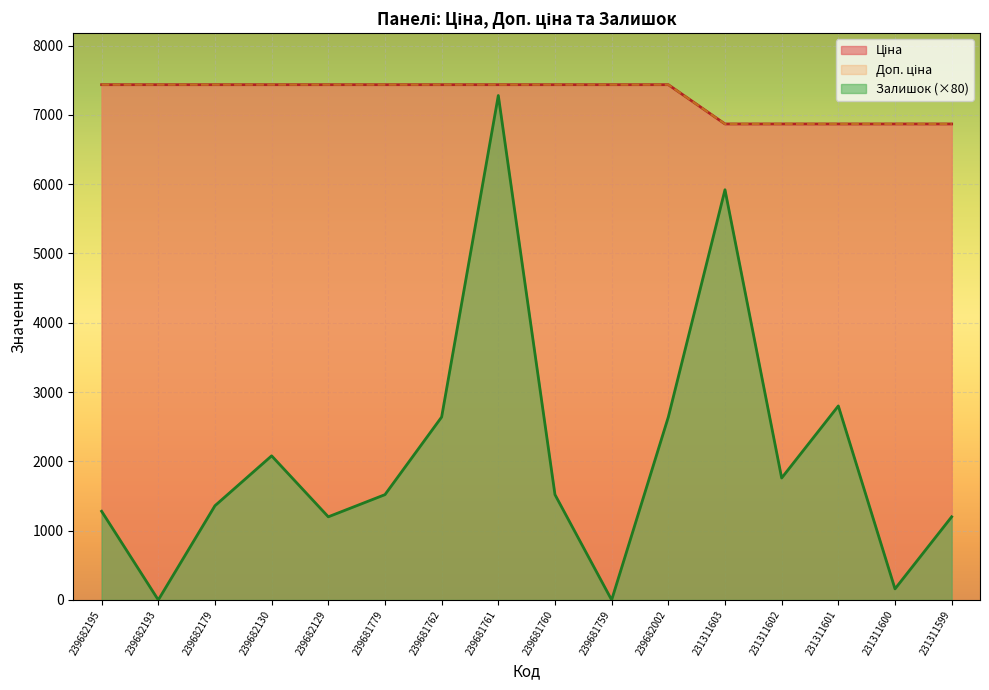

Rank the categories by Ціна value from lowest to highest.

231311603, 231311602, 231311601, 231311600, 231311599, 239682195, 239682193, 239682179, 239682130, 239682129, 239681779, 239681762, 239681761, 239681760, 239681759, 239682002